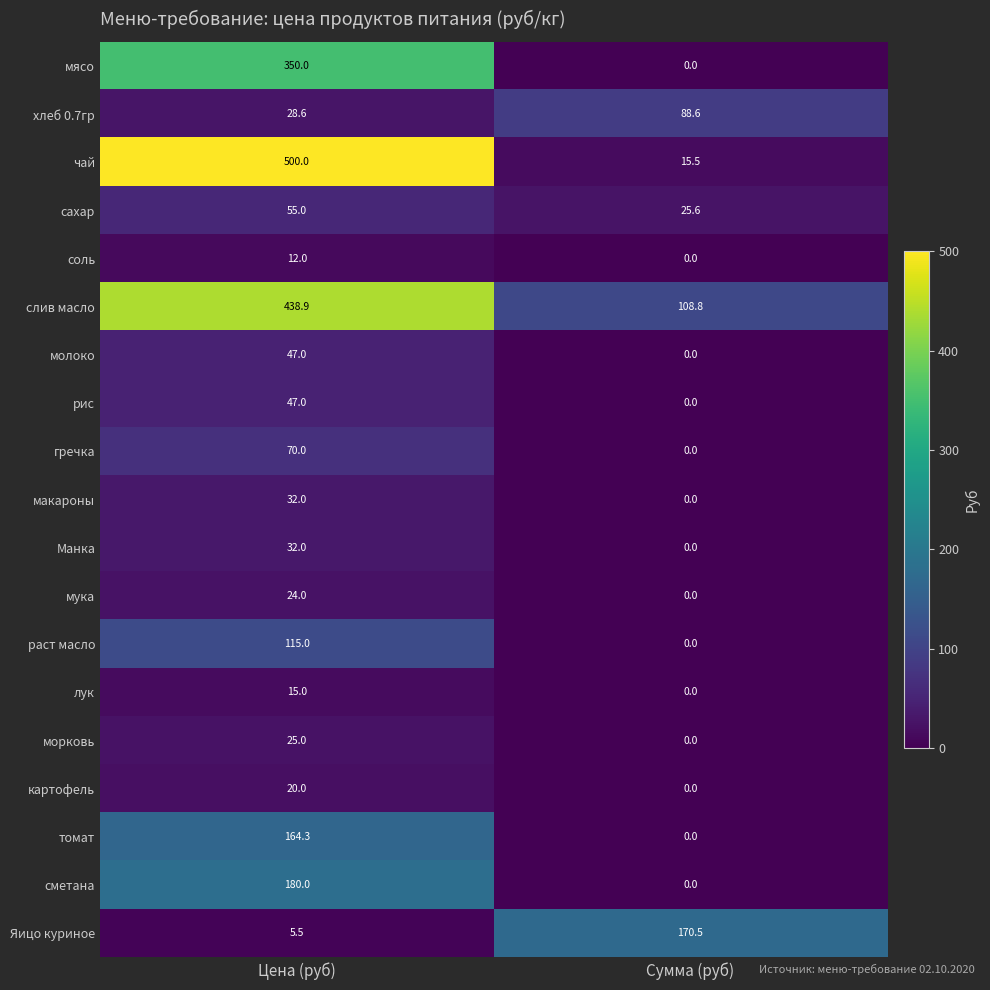

What is the sum of all раст масло values?

115.0